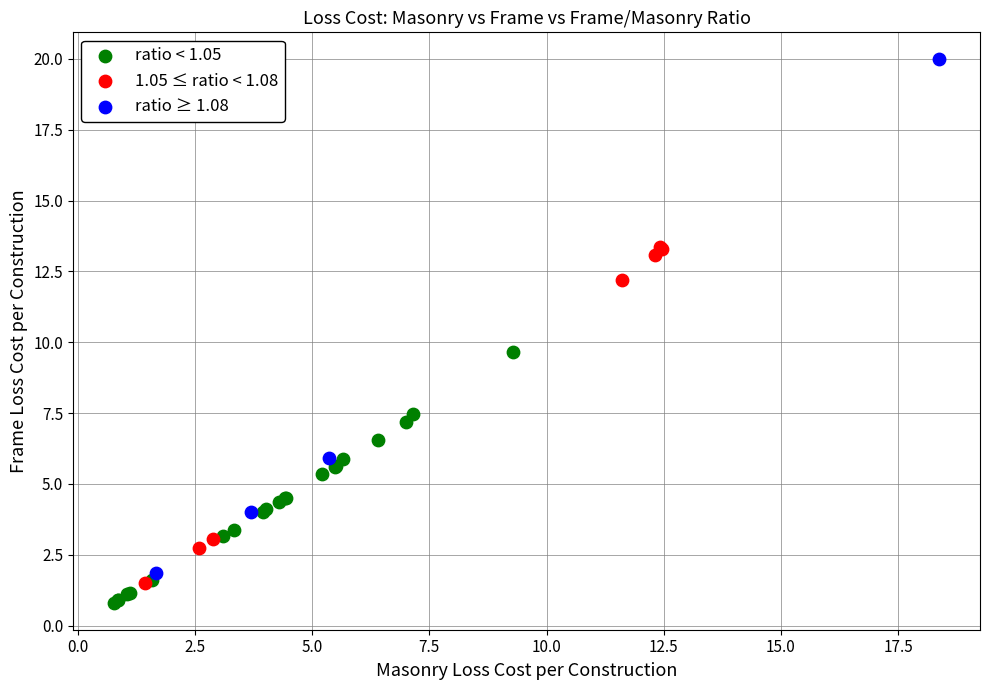

Which series contains the highest Y value?

ratio ≥ 1.08